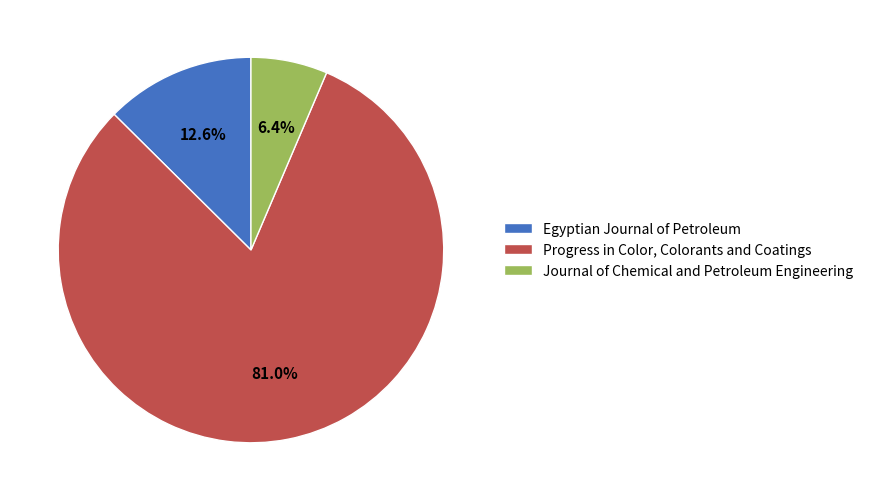

Which slice represents more than half of the pie?

Progress in Color, Colorants and Coatings